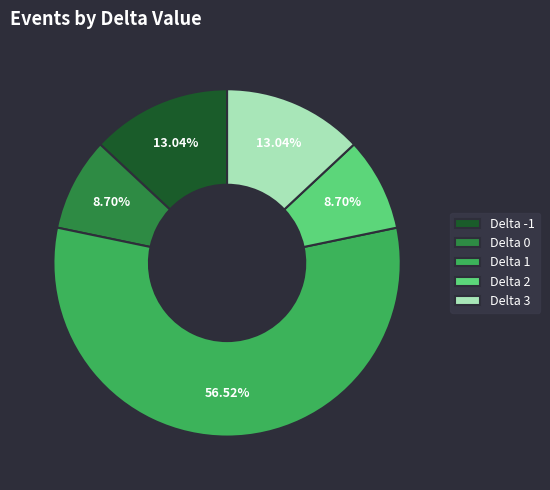

Is there a majority slice in this chart?

Yes